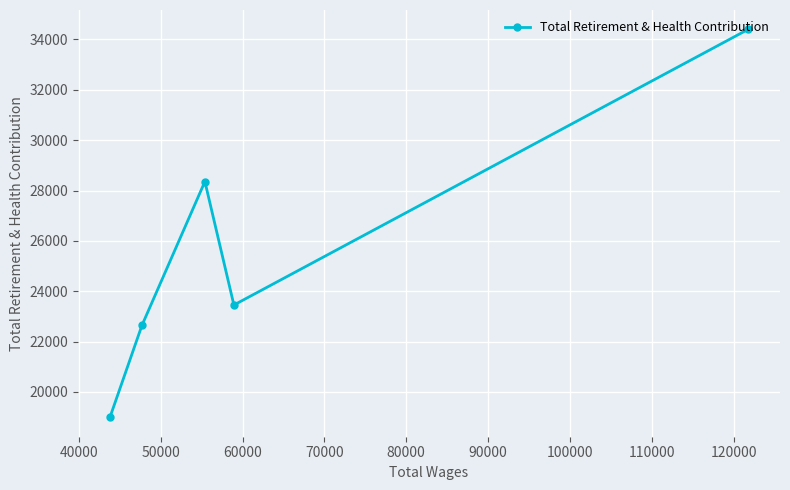

What is the smallest value displayed?

18992